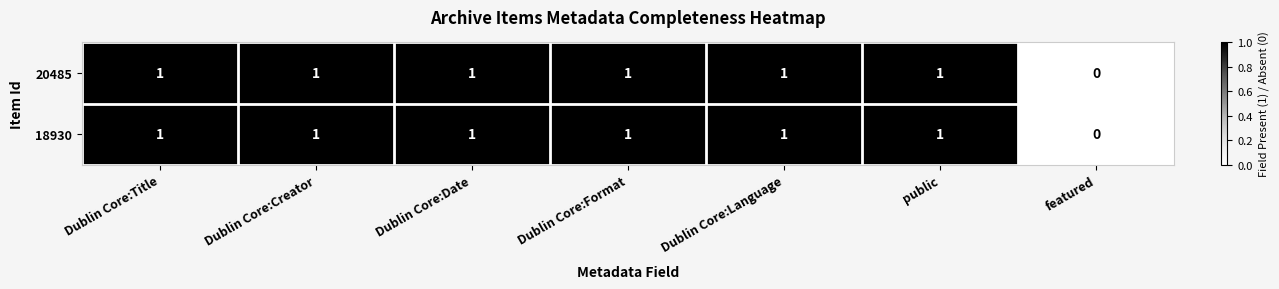

Count the number of data series in this chart.

2